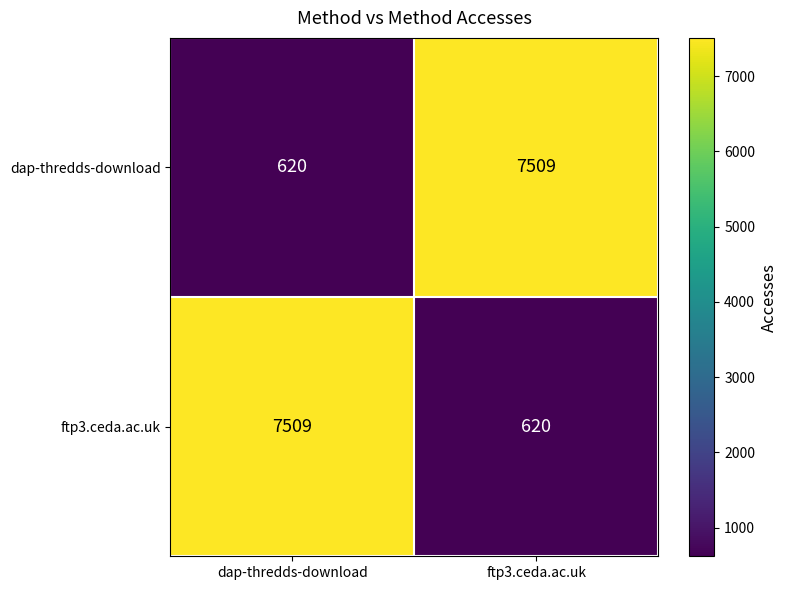

At ftp3.ceda.ac.uk, list the series in order from largest to smallest.

dap-thredds-download, ftp3.ceda.ac.uk